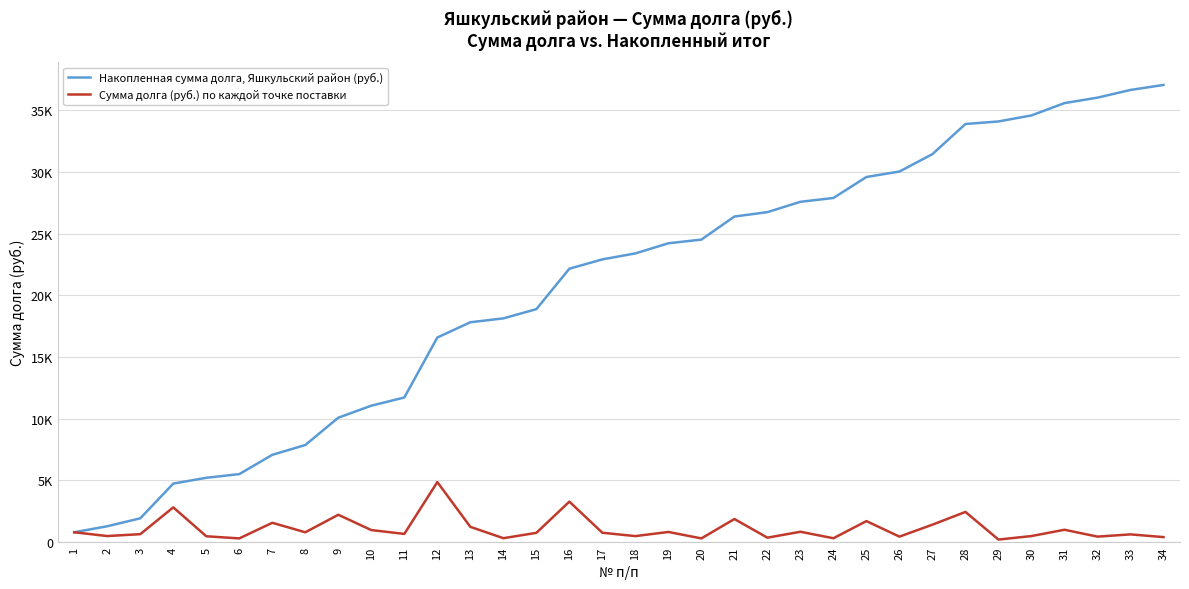

In Сумма долга (руб.) по каждой точке поставки, how many points are lower than both neighbors (excluding endpoints)?

12